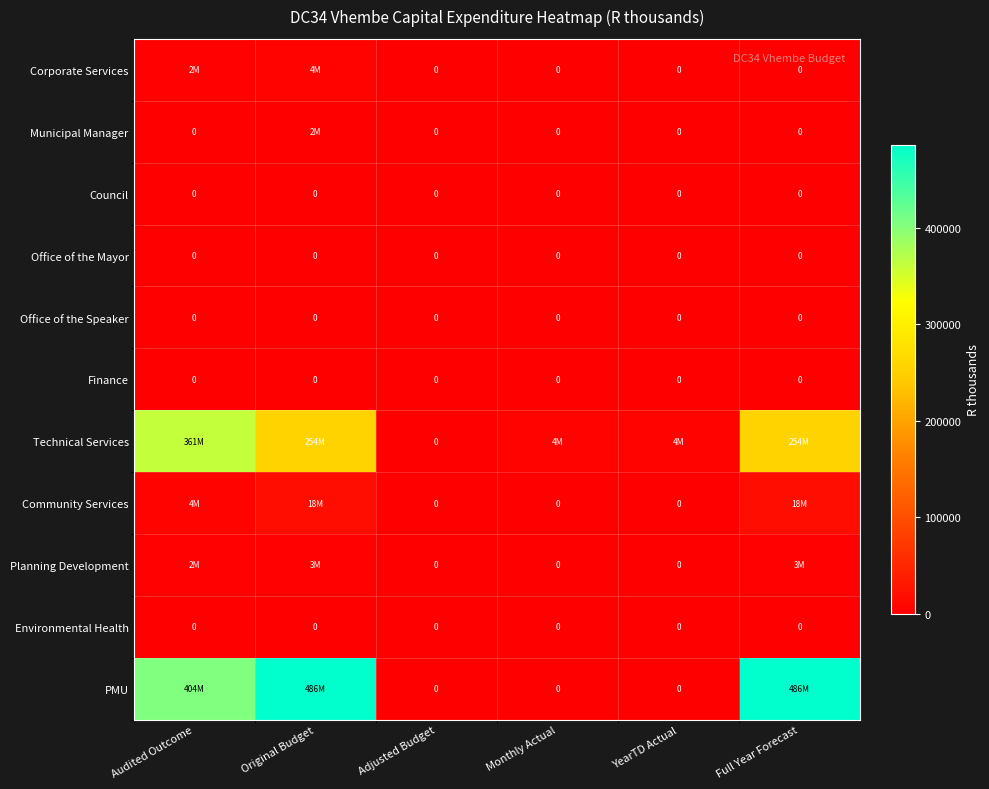

What is the spread (max minus min) of values at Audited Outcome?

403779.3